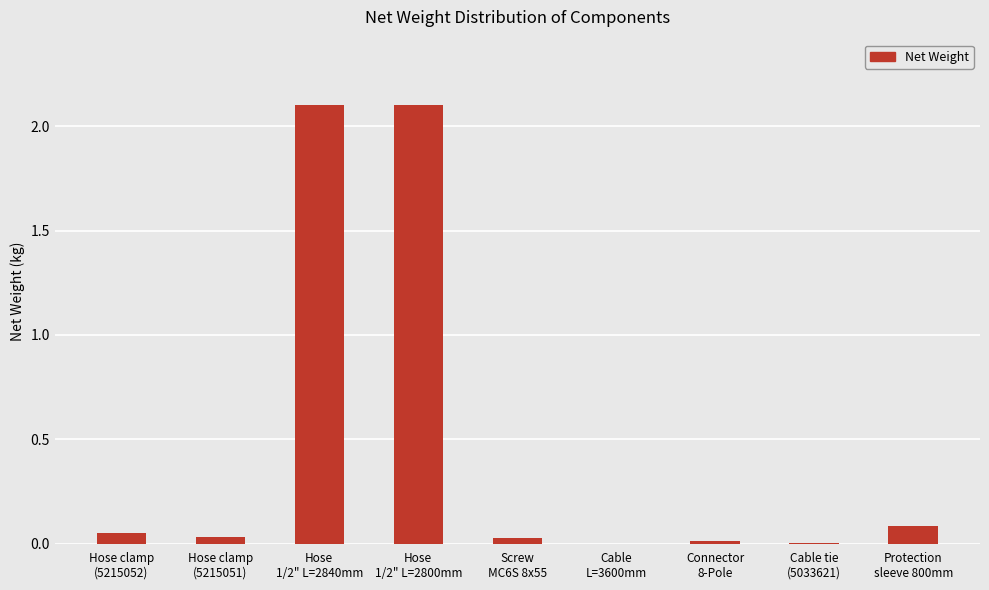

What is the maximum value shown in the chart?

2.1